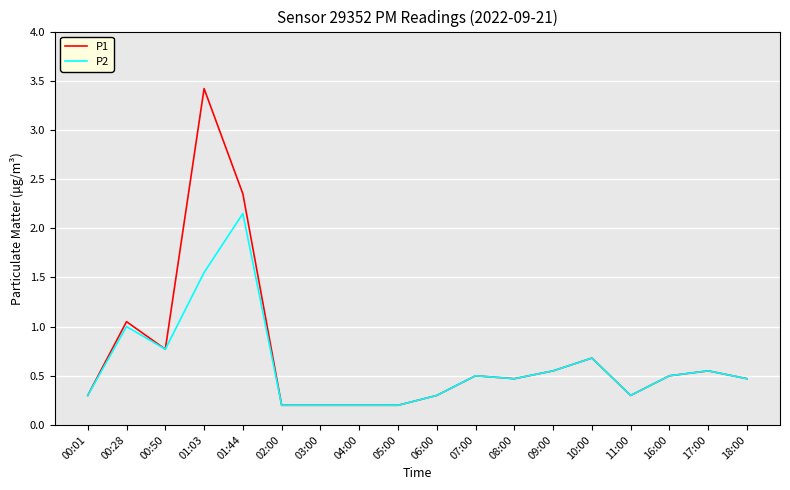

What position from the left is 10:00?

14